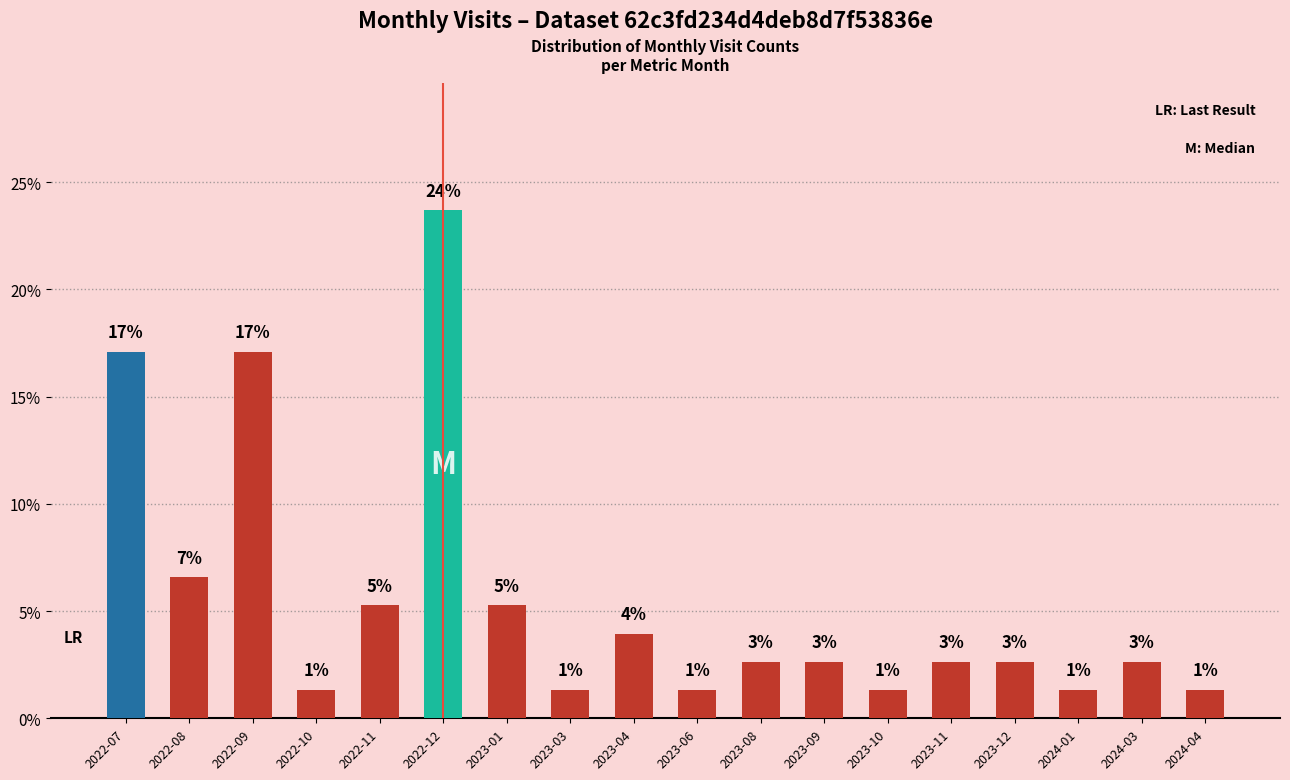

Are the bars horizontal?

No